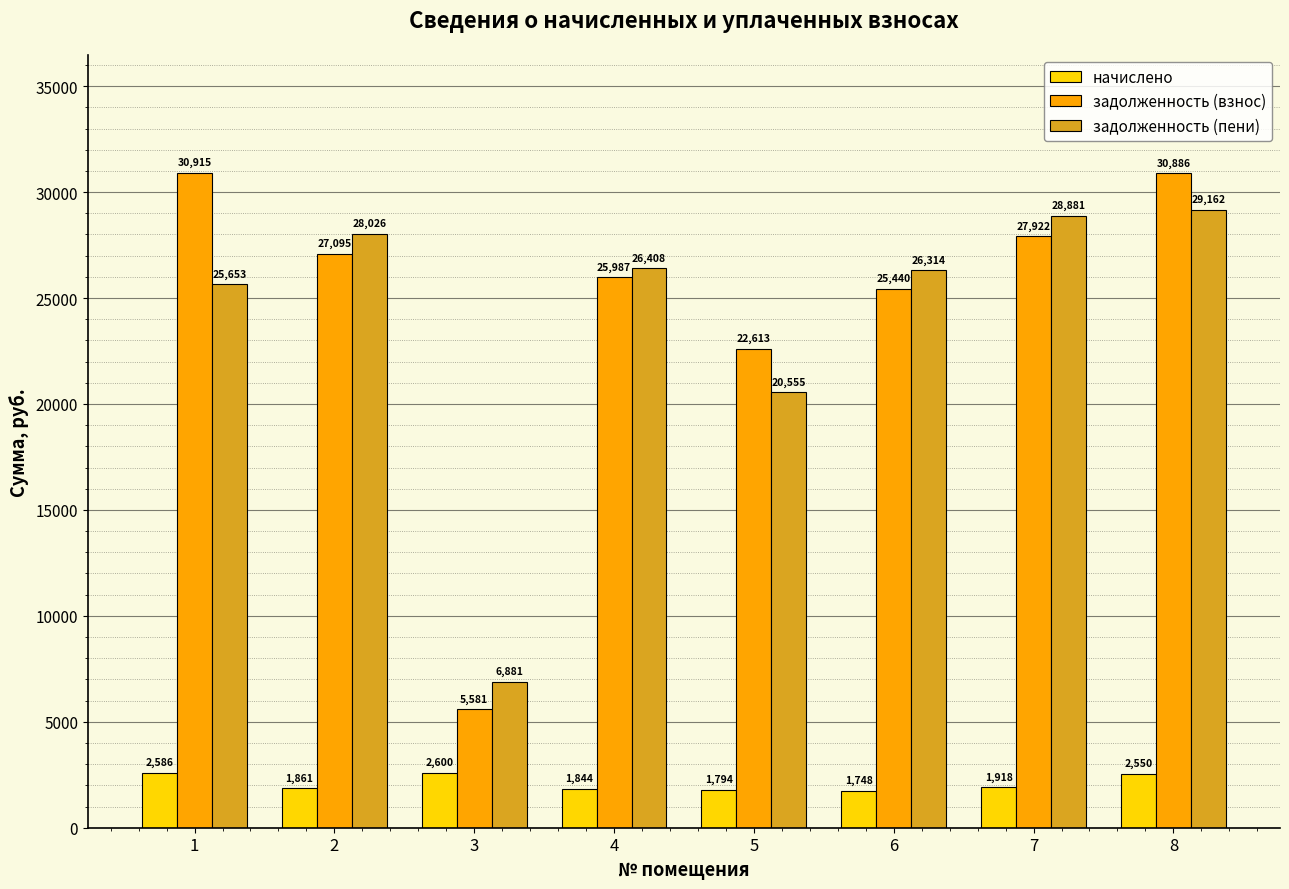

Which series has the largest total across all categories?

задолженность (взнос)